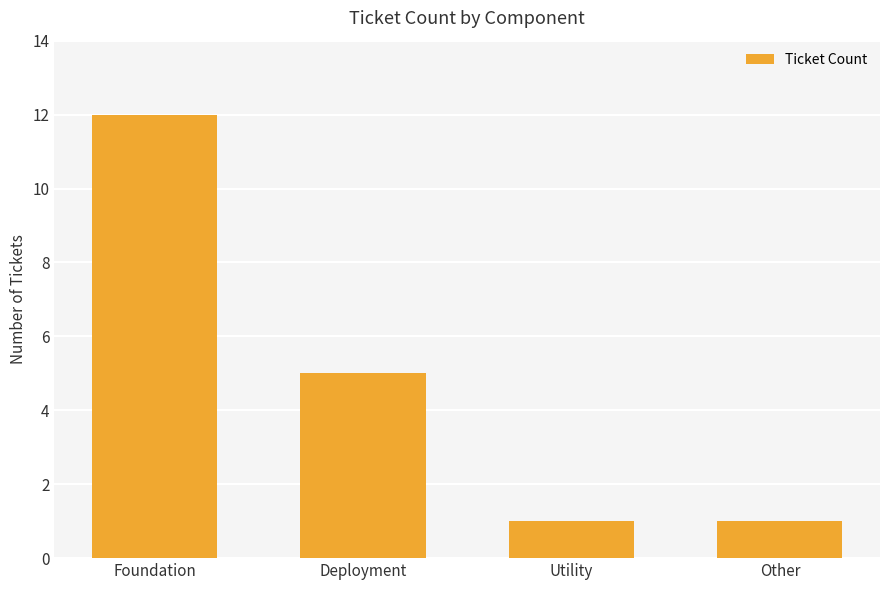

Reading left to right, transcribe all the data shown in this chart.

12	5	1	1